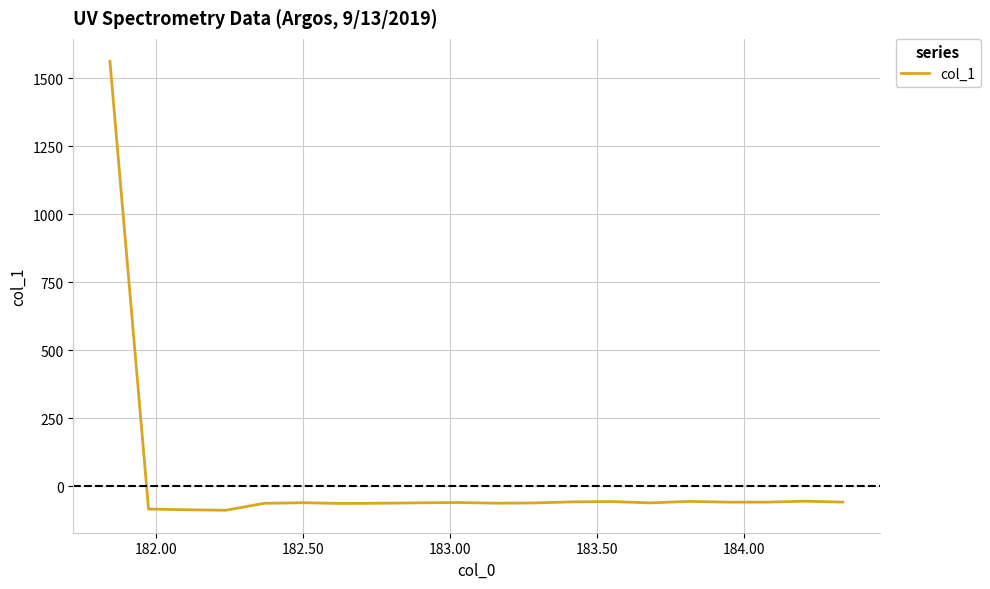

What is the difference between the maximum and minimum values?

1650.8